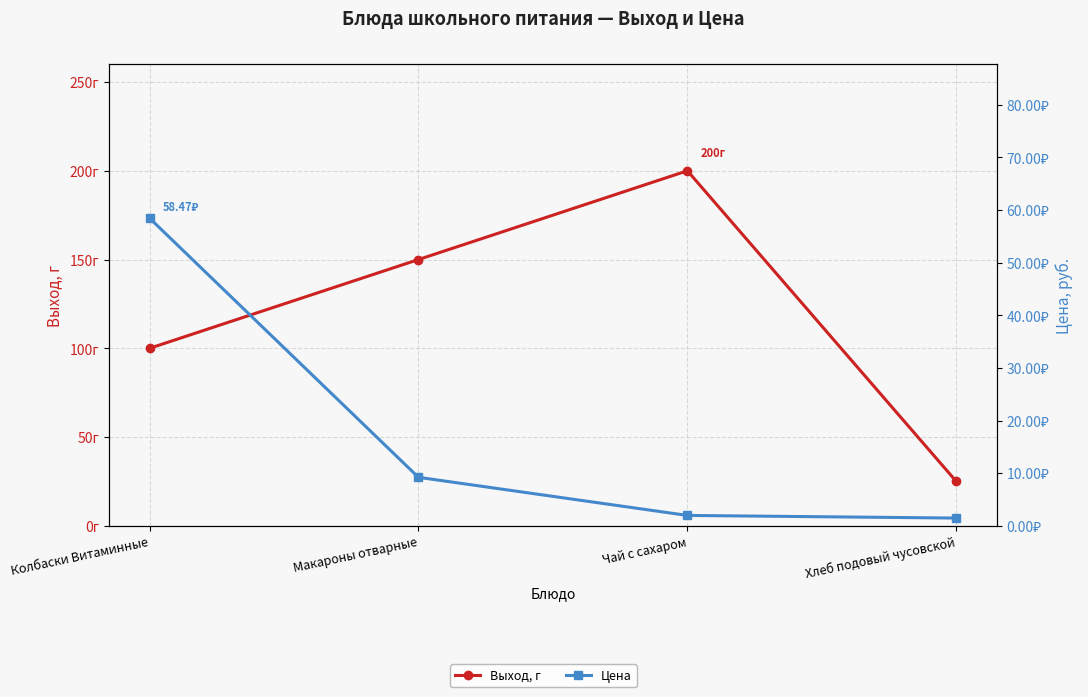

Between Макароны отварные and Хлеб подовый чусовской, which series saw the biggest shift?

Выход, г